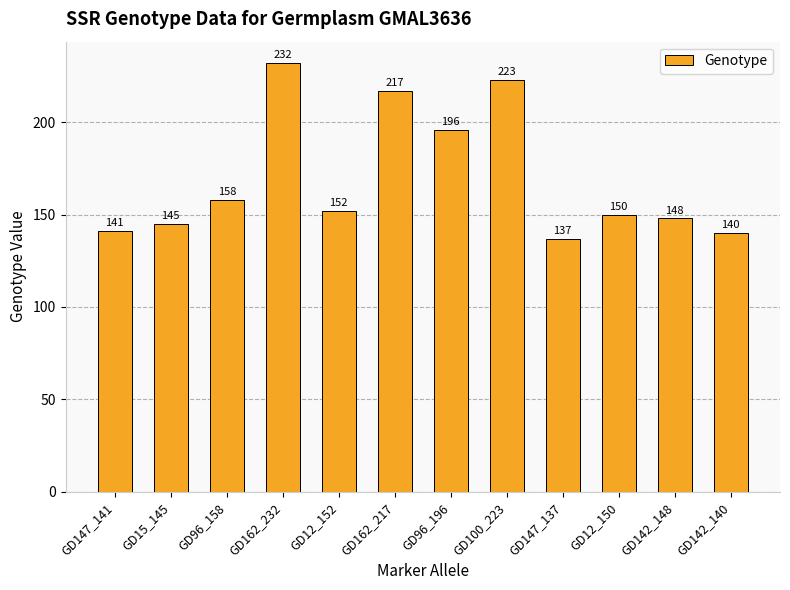

Which category has the highest value across all series?

GD162_232